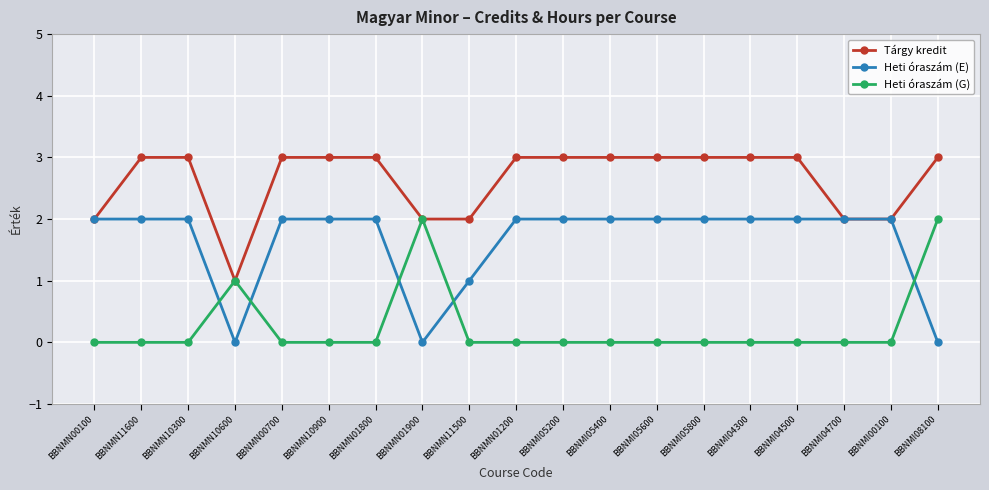

How many intersections are there between Heti óraszám (E) and Heti óraszám (G)?

5